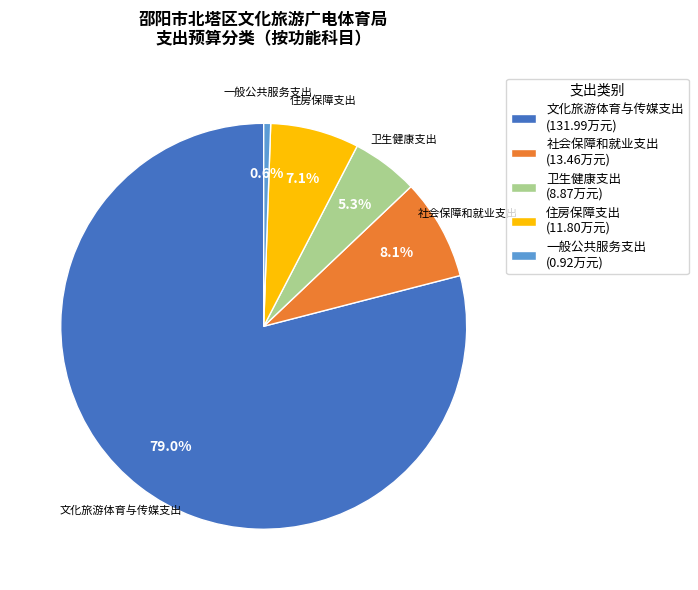

Rank the categories by value from lowest to highest.

一般公共服务支出, 卫生健康支出, 住房保障支出, 社会保障和就业支出, 文化旅游体育与传媒支出